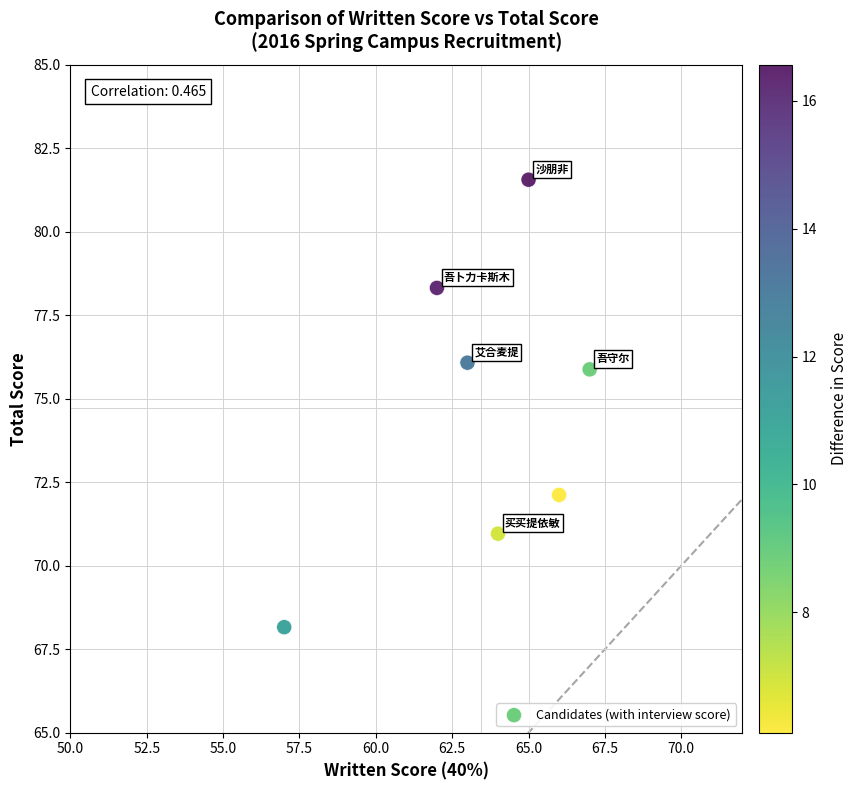

What is the range of Y values (max minus min)?

13.4